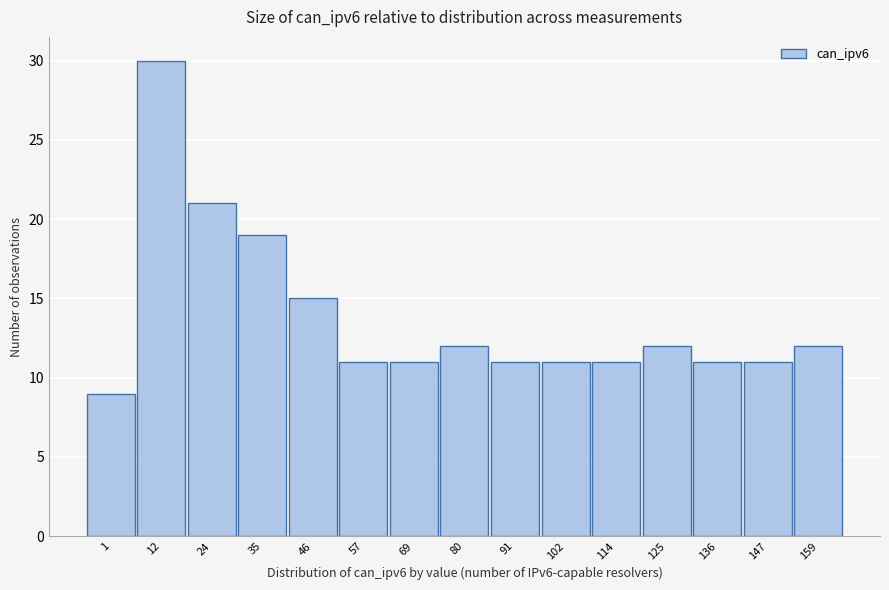

Reading left to right, extract all data points from this chart.

9	30	21	19	15	11	11	12	11	11	11	12	11	11	12